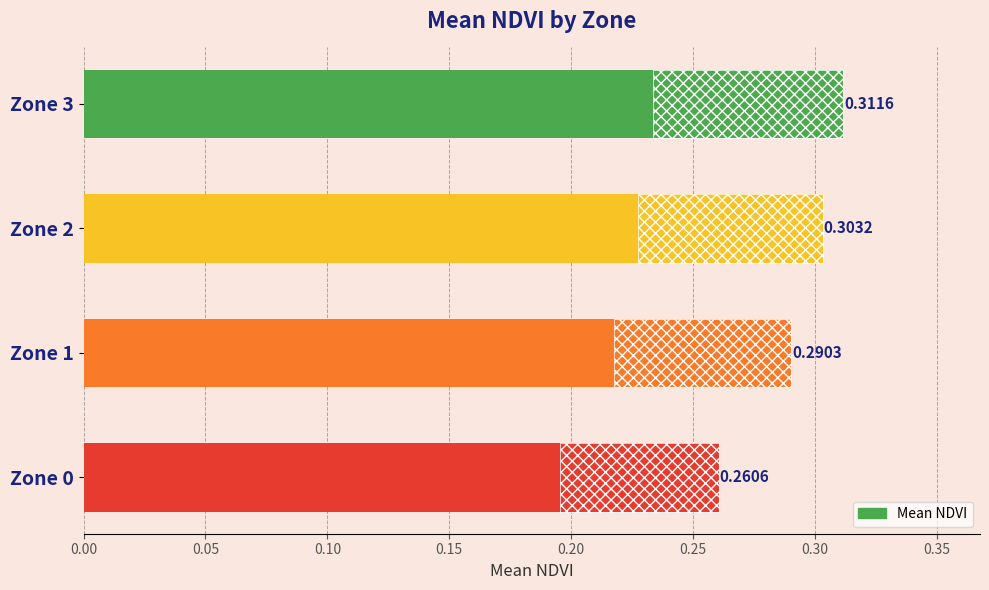

The chart shows a value of 0.3 at Zone 3. True or false?

True